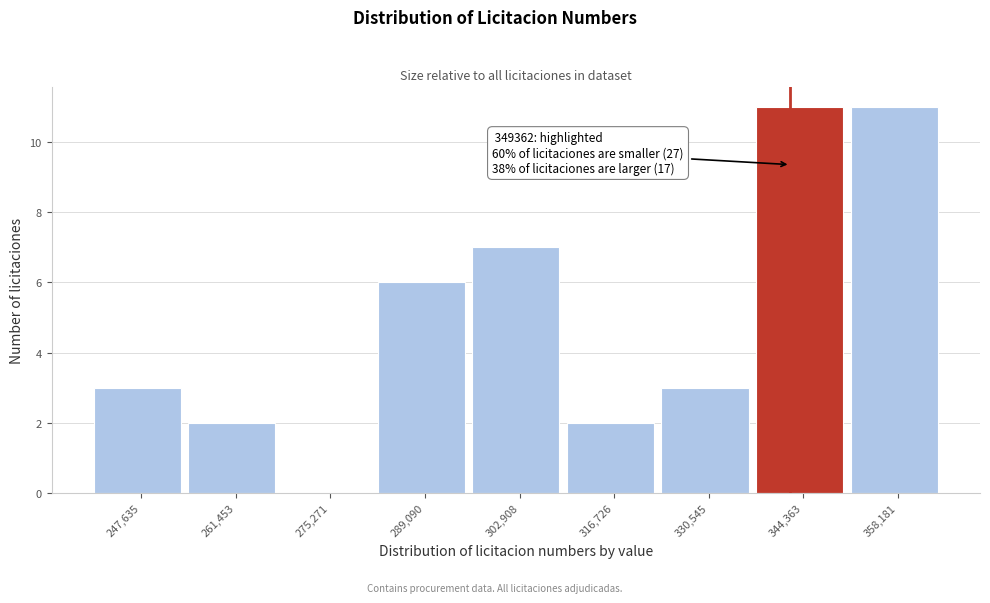

What is the greatest value displayed?

11